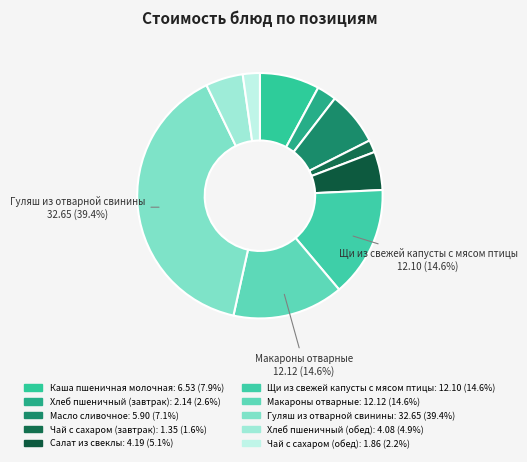

Rank the categories by value from highest to lowest.

Гуляш из отварной свинины, Макароны отварные, Щи из свежей капусты с мясом птицы, Каша пшеничная молочная, Масло сливочное, Салат из свеклы, Хлеб пшеничный (обед), Хлеб пшеничный (завтрак), Чай с сахаром (обед), Чай с сахаром (завтрак)